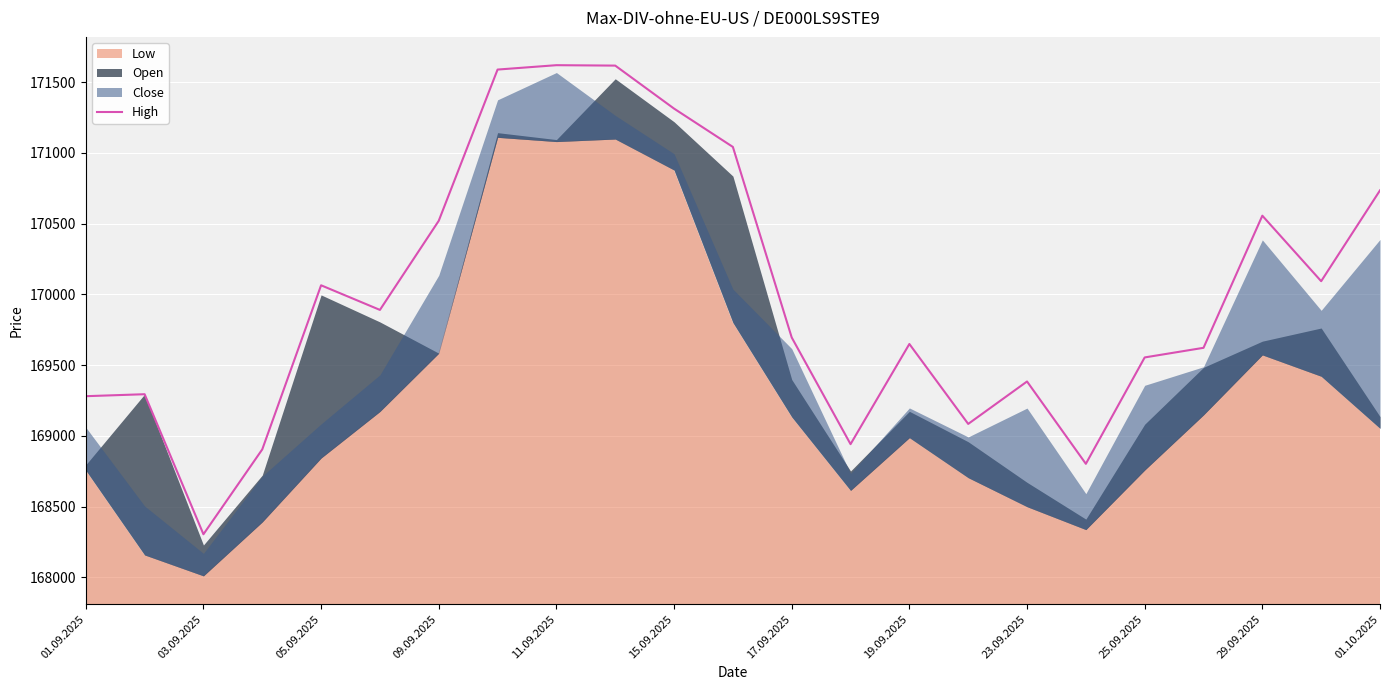

True or false: High has a value of 170735 at 01.10.2025.

True